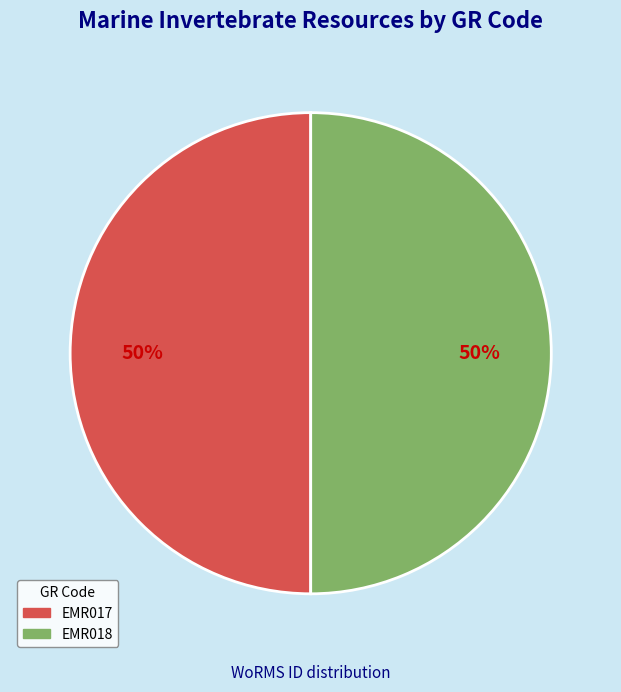

True or false: EMR017 accounts for 50% of the total.

True